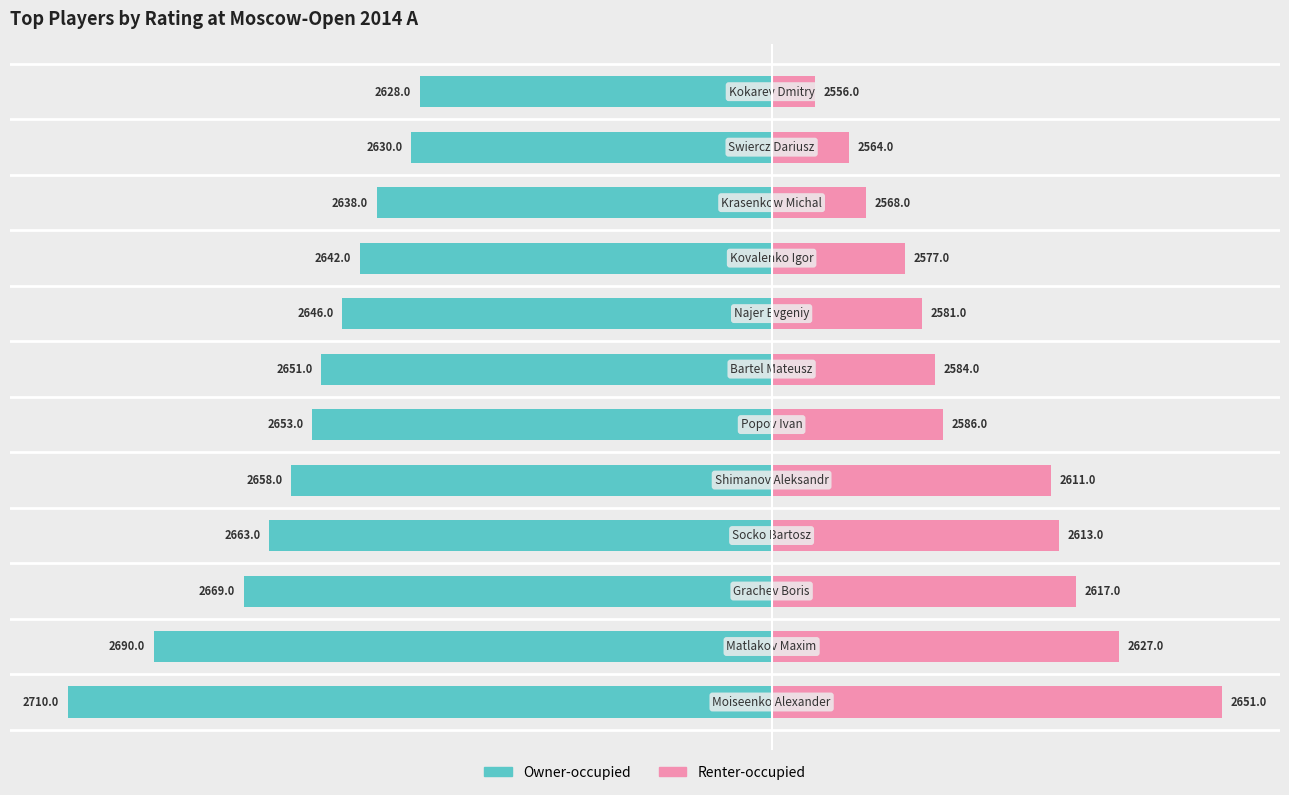

Count the number of categories in the chart.

12